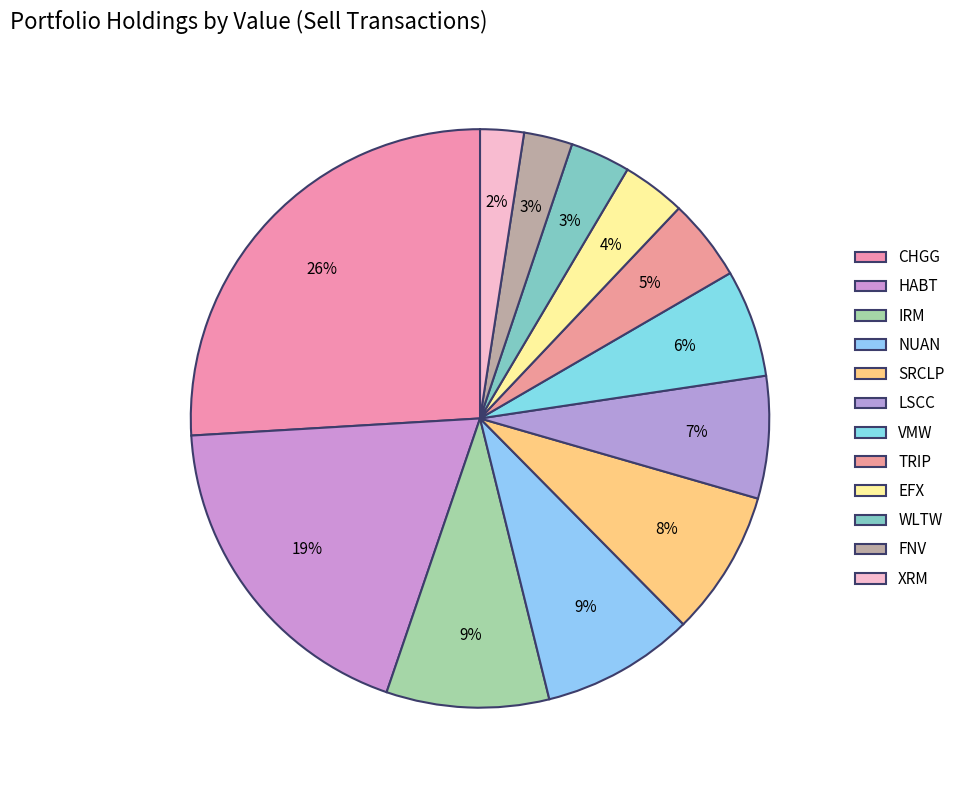

Count the number of slices in the pie.

12